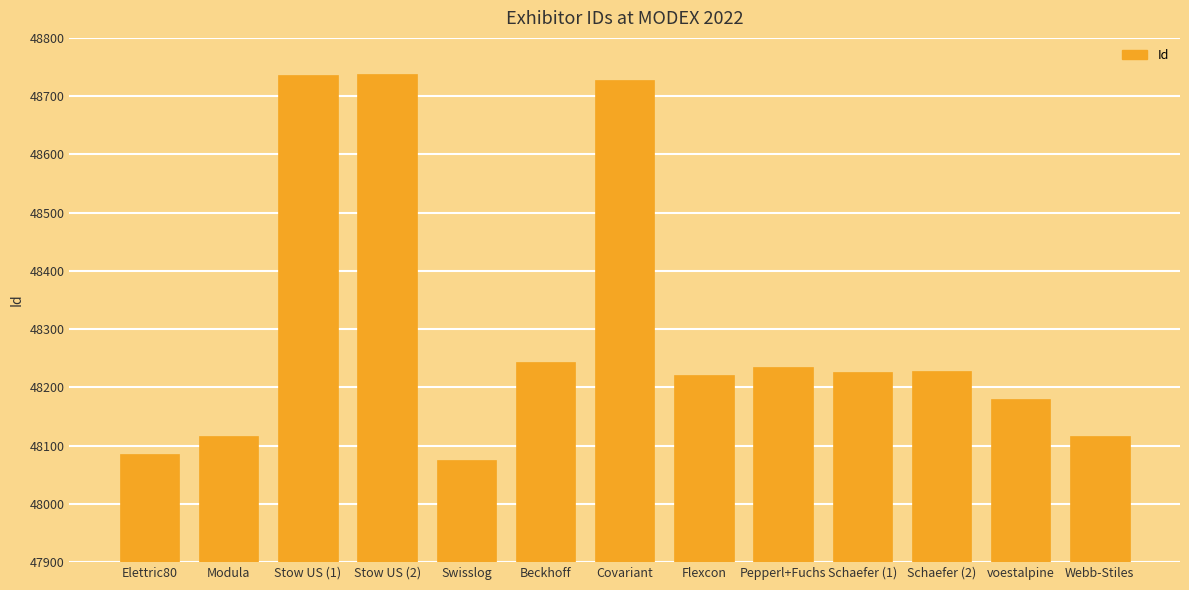

What is the average value?

48302